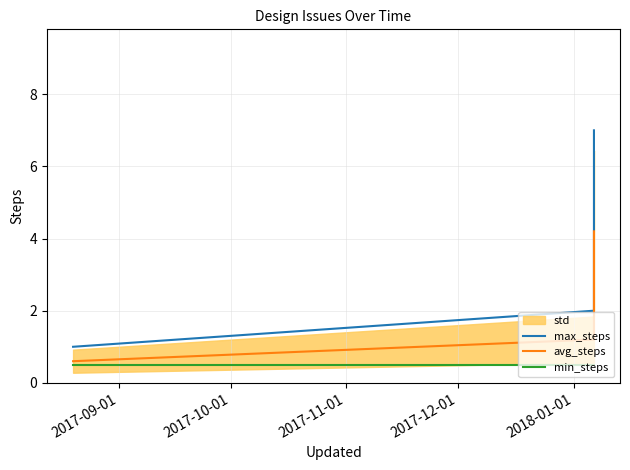

True or false: min_steps and max_steps intersect in this chart.

False